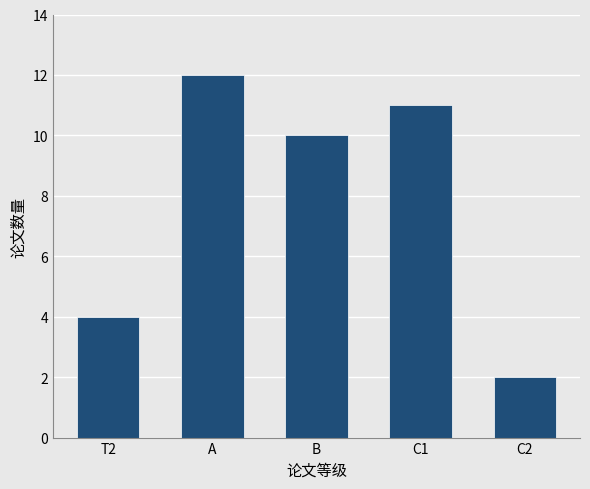

Reading left to right, transcribe all the data shown in this chart.

4	12	10	11	2